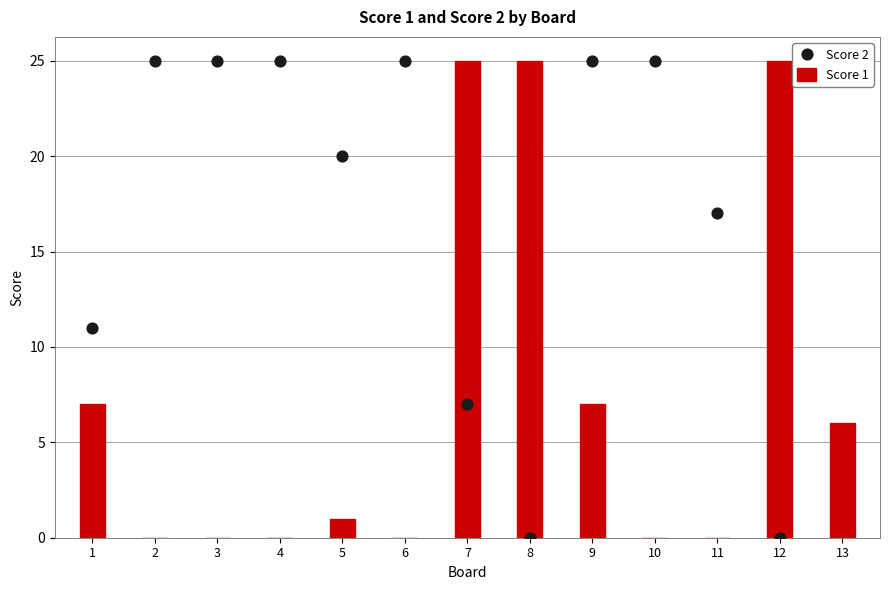

At how many categories does at least one series exceed 3?

13